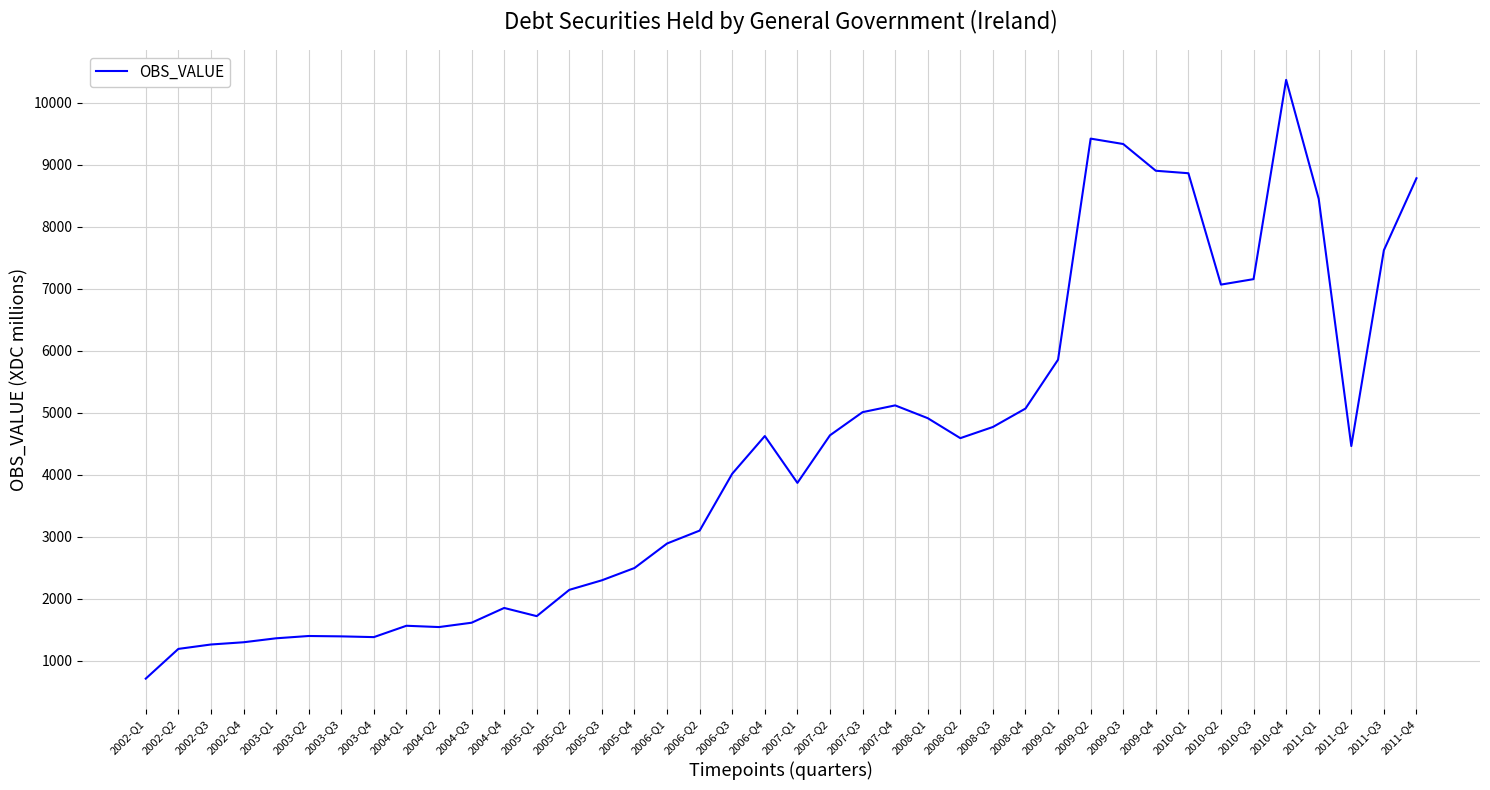

What is the change in value from 2002-Q3 to 2004-Q2?

+281